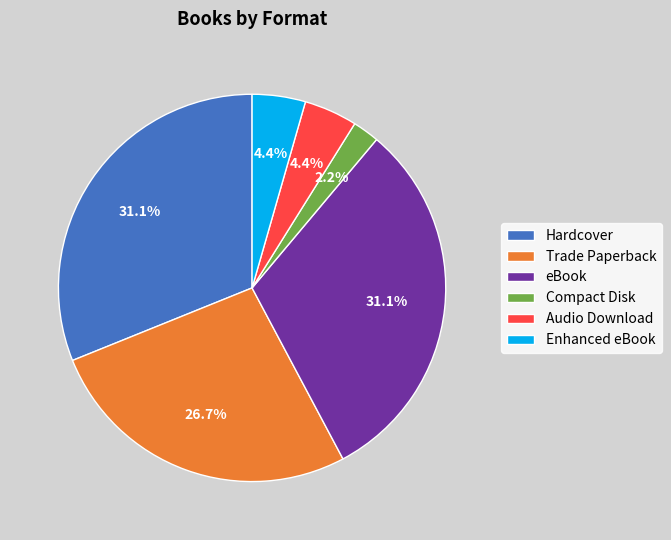

To the nearest percent, what is the average slice percentage?

17%